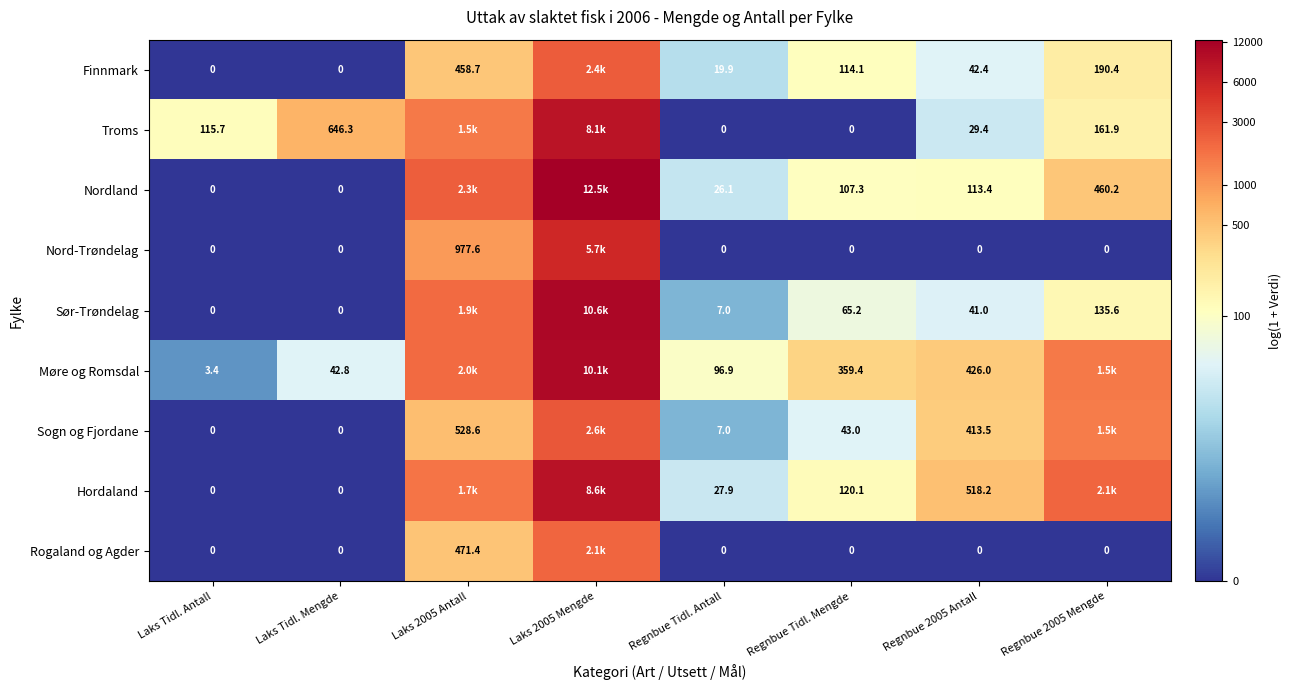

Between Regnbue Tidl. Antall and Regnbue Tidl. Mengde, which series saw the biggest shift?

Møre og Romsdal